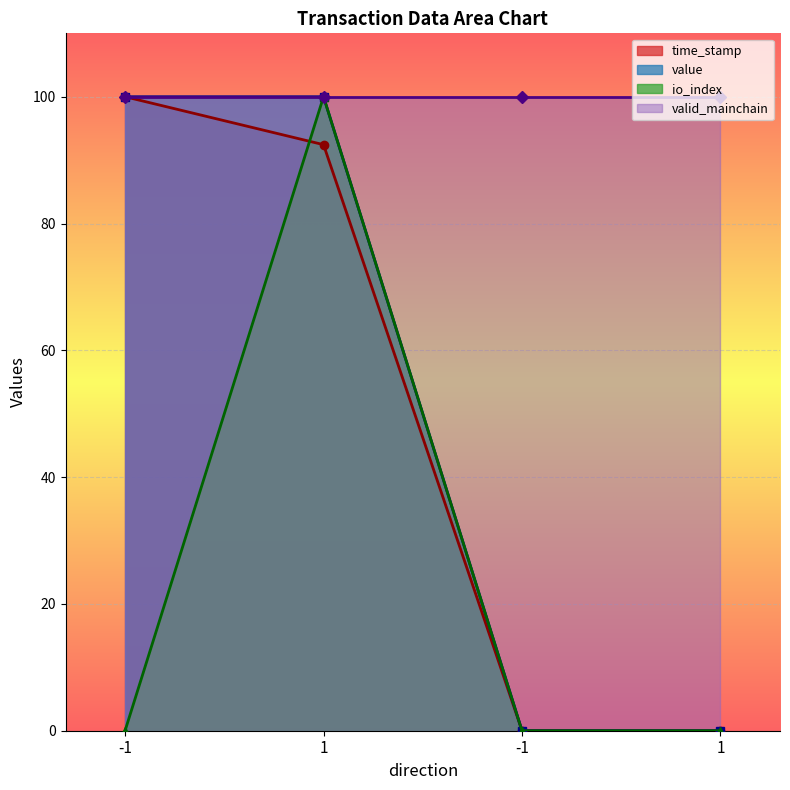

What is the maximum value shown in the chart?

100.0